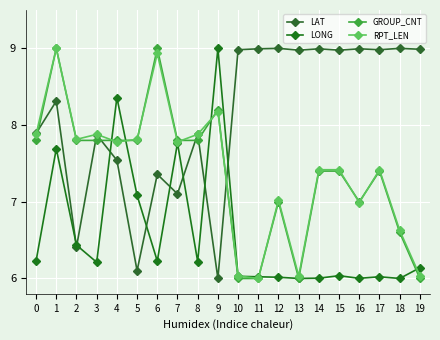

Is this an area chart (filled region under the line)?

No